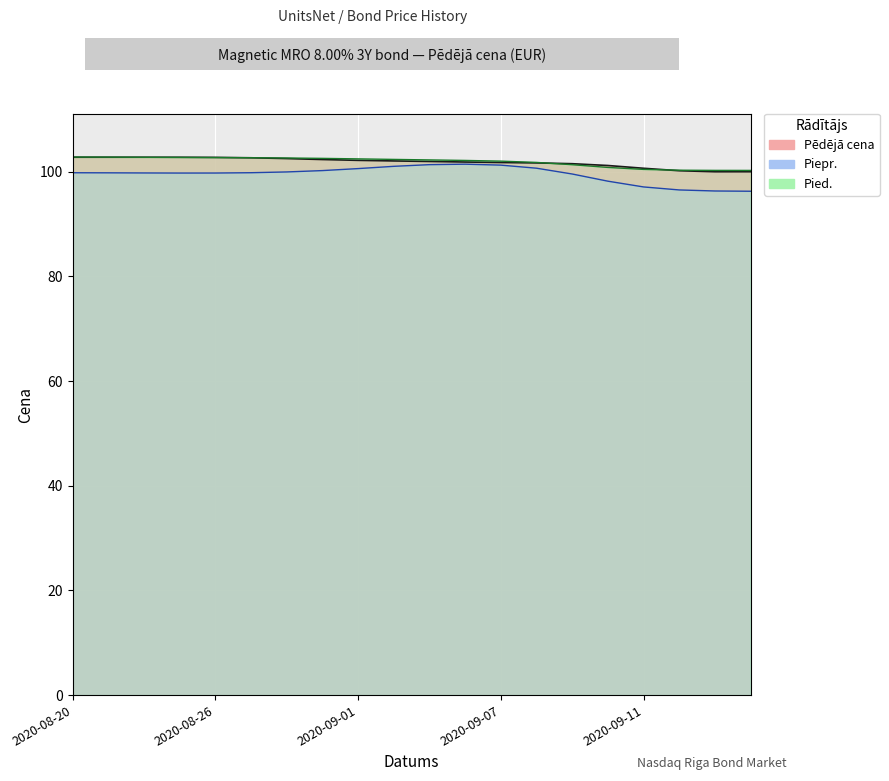

Between 2020-09-03 and 2020-09-08, which is larger?

2020-09-03